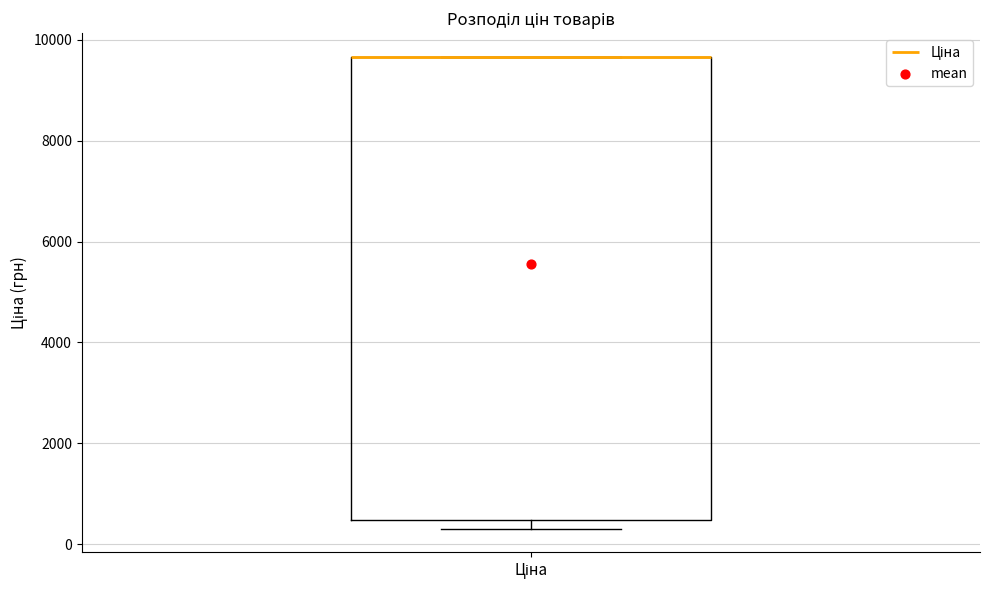

Transcribe this box plot: give where the median line is, the range the box spans, and where the two whiskers end, as read against the y-axis. The values are not printed on the chart, so give them approximately, as read against the axis.

median 9600 (drawn on the box's upper edge), box 400 to 9600, whiskers 400 (just below the box's lower edge) to 9600